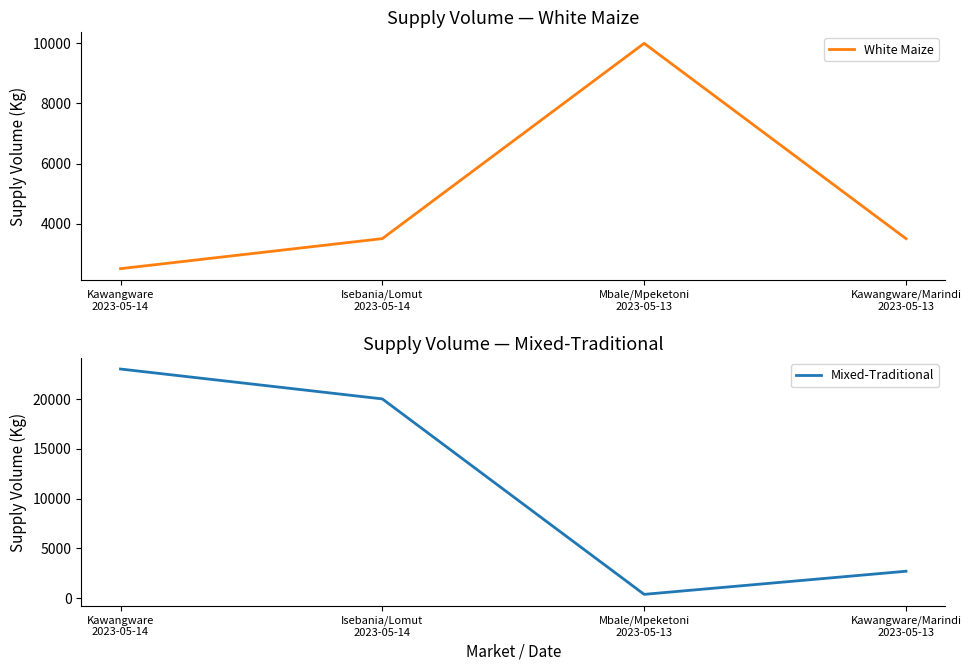

Between Isebania/Lomut
2023-05-14 and Kawangware/Marindi
2023-05-13, which is larger?

Isebania/Lomut
2023-05-14